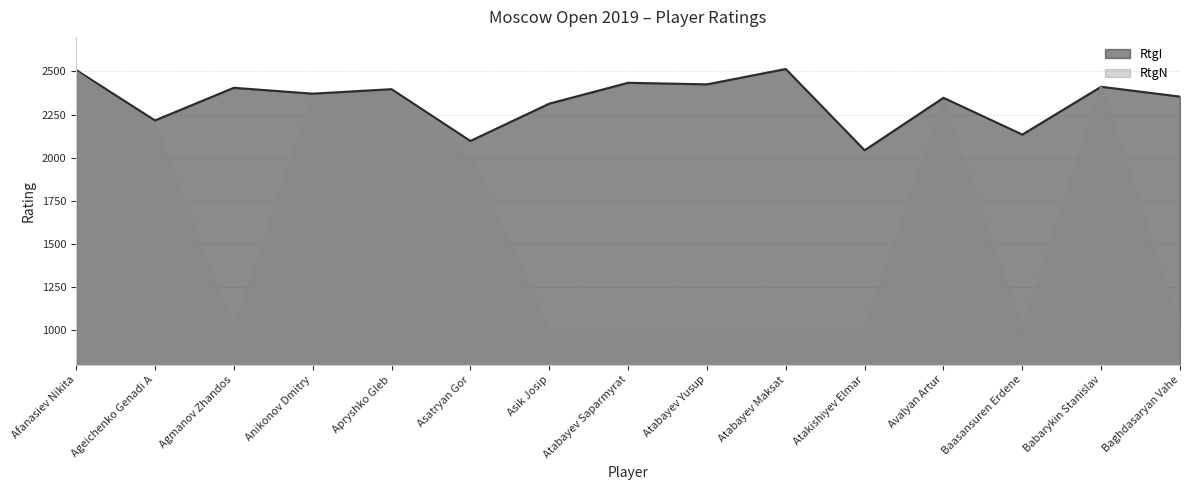

What position from the left is Afanasiev Nikita?

1